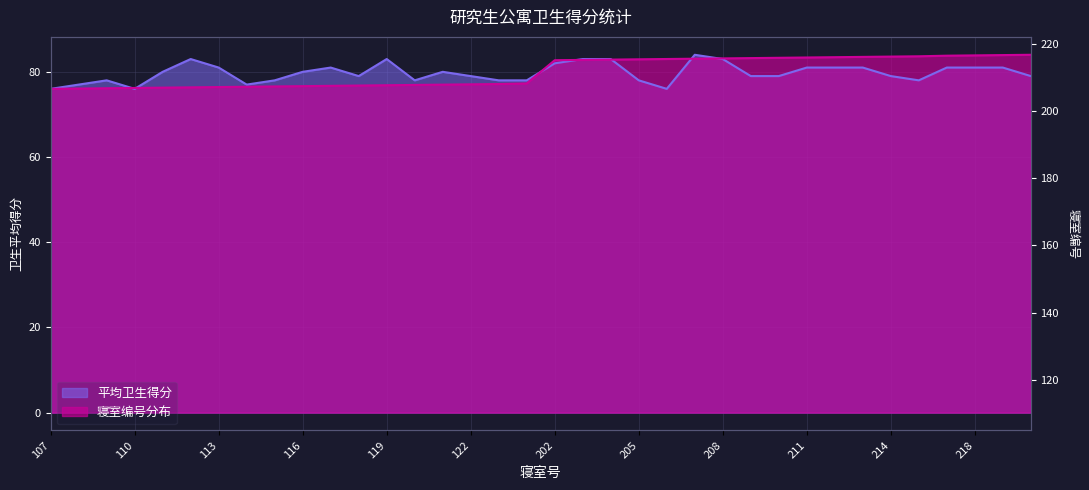

Does the chart display data point markers on the line(s)?

No